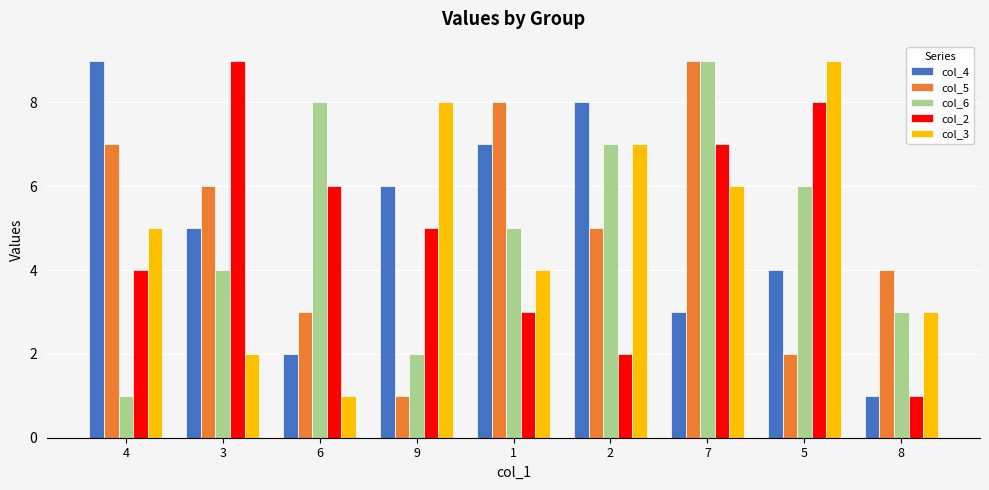

What is the smallest value displayed?

1